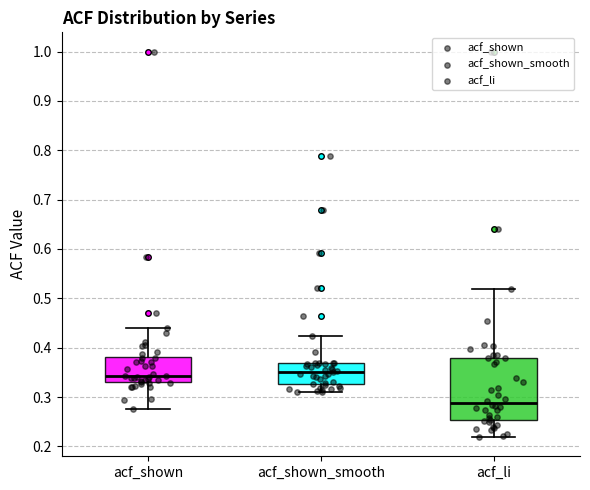

Which box's median line is the lowest?

acf_li